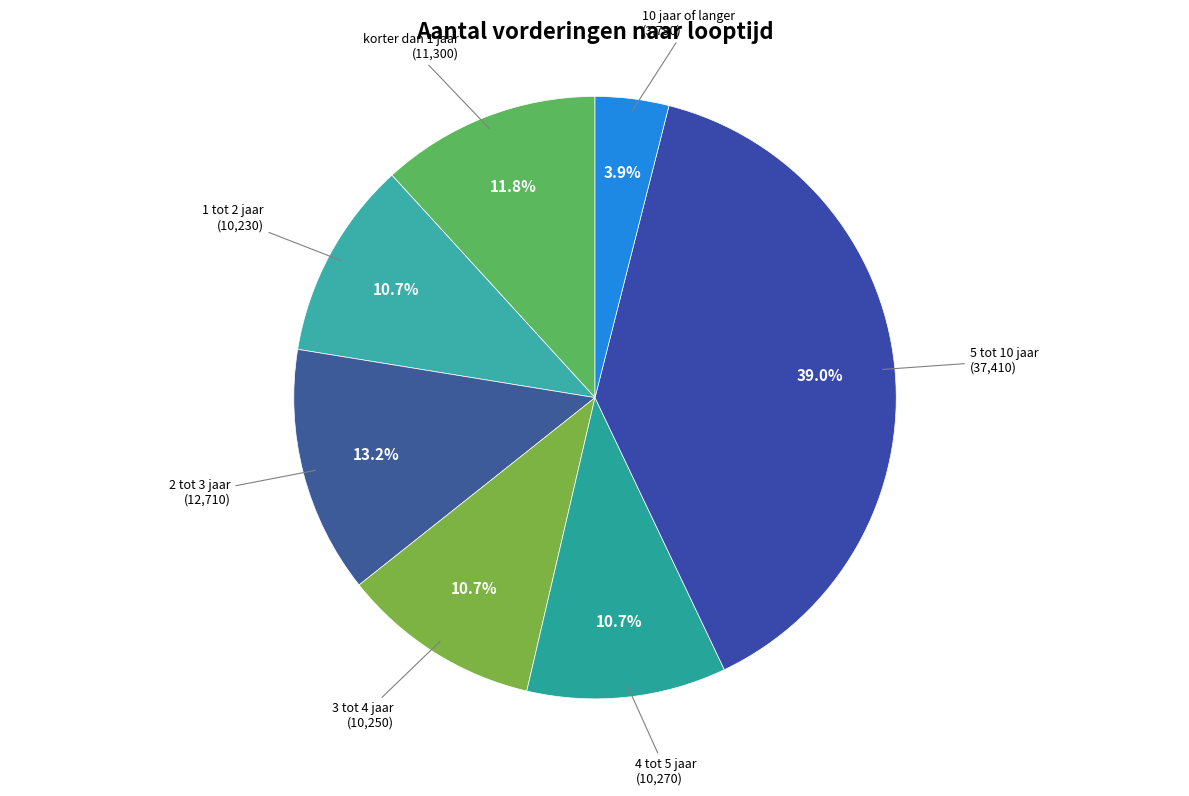

How many segments does this pie chart have?

7